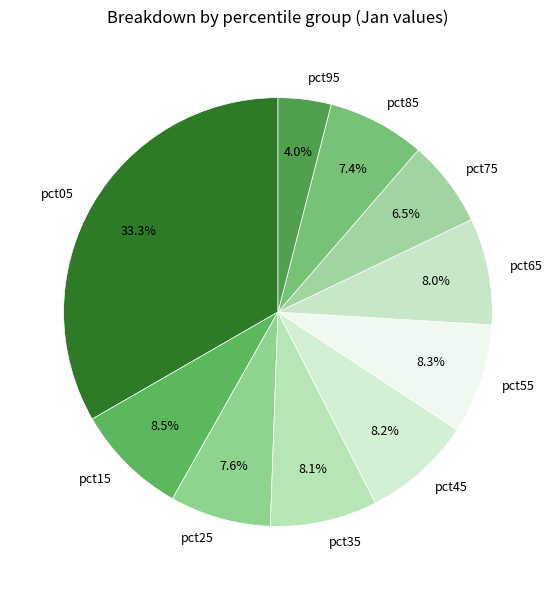

Which category has the biggest portion of the pie?

pct05